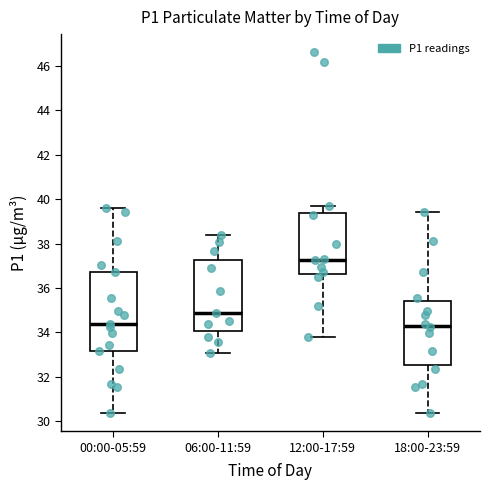

Reading left to right, transcribe this box plot: for each box, give where its median line is, the range the box spans, and where its two whiskers end, as read against the y-axis. The values are not printed on the chart, so give them approximately, as read against the axis.

00:00-05:59: median 34.4, box 33.2 to 36.8, whiskers 30.4 to 39.6
06:00-11:59: median 34.8, box 34.0 to 37.2, whiskers 33.0 to 38.4
12:00-17:59: median 37.2, box 36.6 to 39.4, whiskers 33.8 to 39.8
18:00-23:59: median 34.2, box 32.6 to 35.4, whiskers 30.4 to 39.4